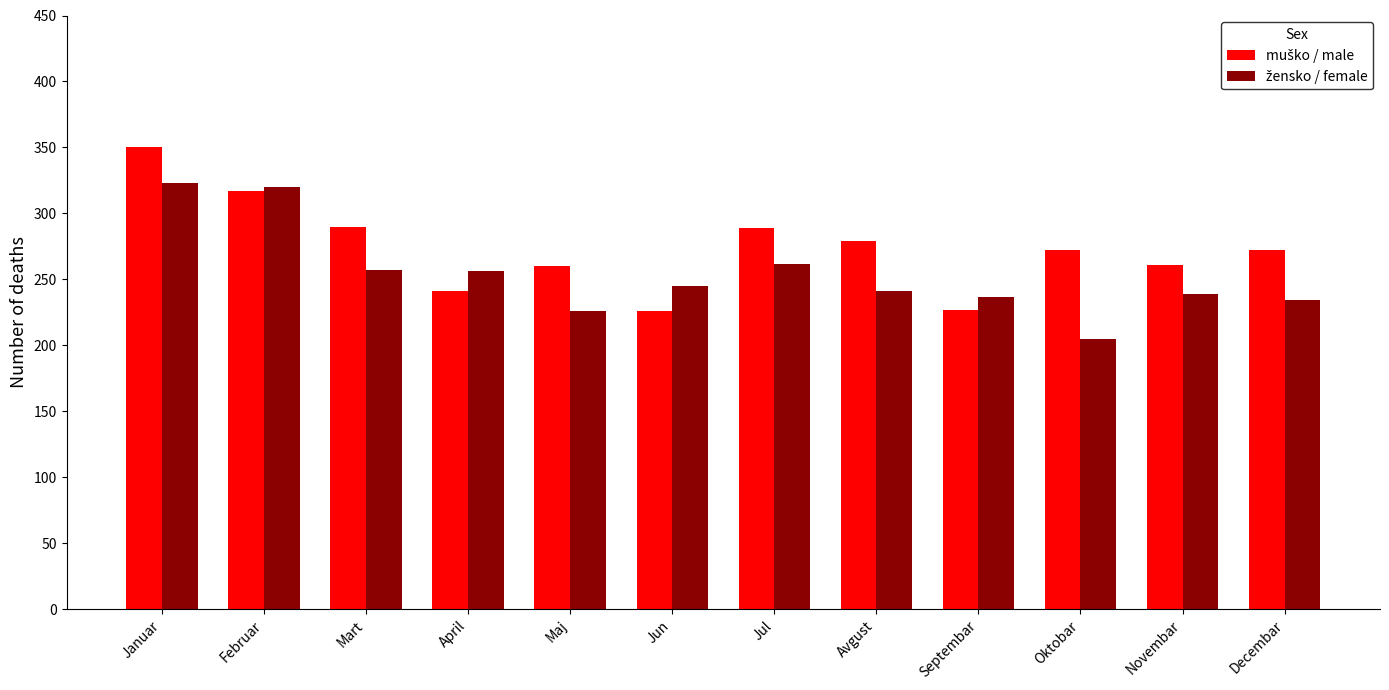

What is the label of the 7th bar from the left?

Jul